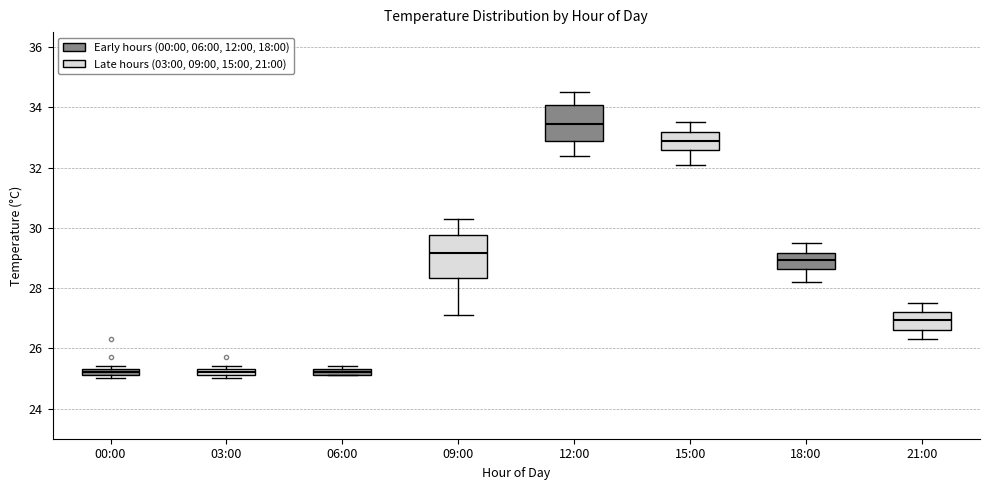

Where does the lower whisker of the box for 15:00 end on the y-axis? The values are not printed on the chart, so give them approximately, as read against the axis.

32.2